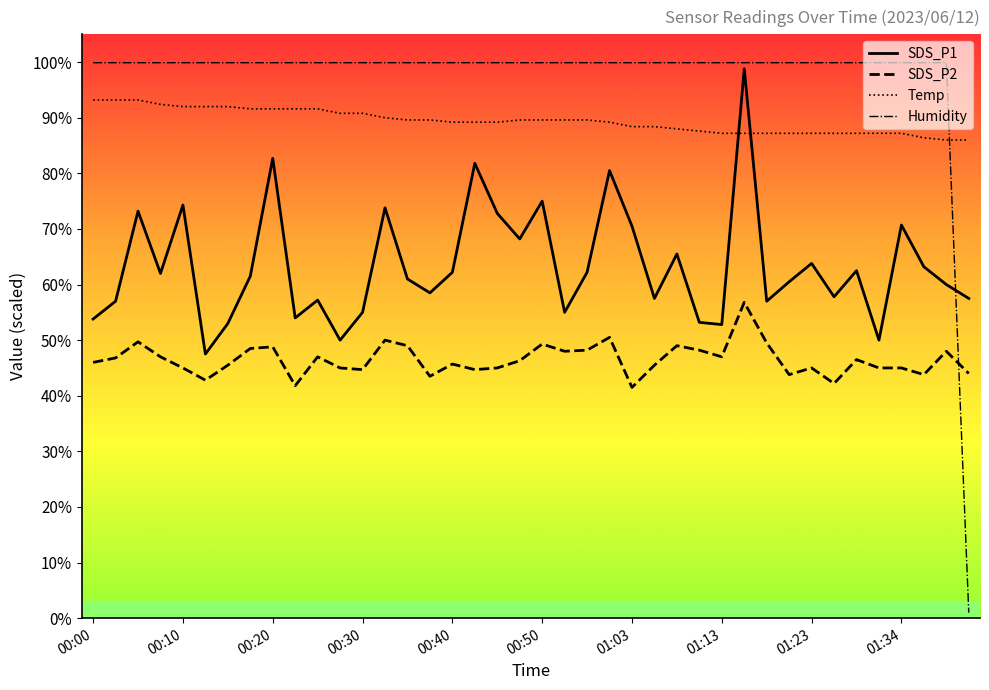

What is the lowest value of the SDS_P2 series?

41.5